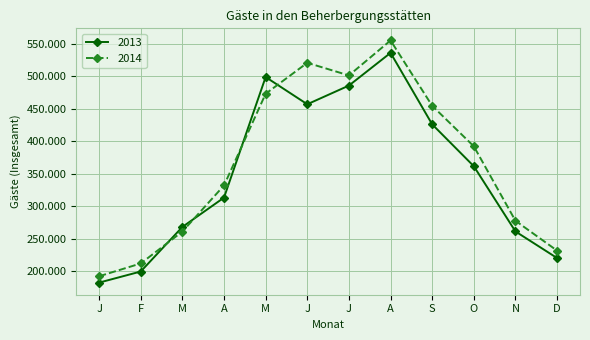

At which label does 2013 first exceed 361311?

M